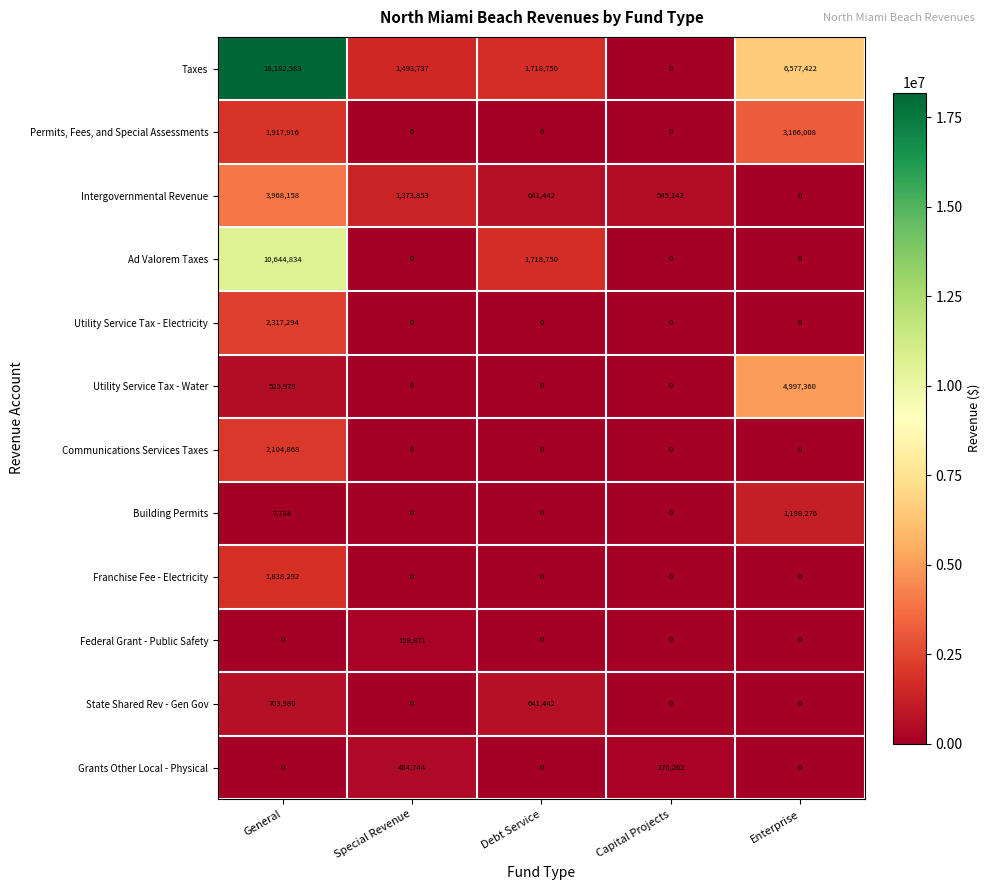

Is it true that Taxes equals 1718750 at Debt Service?

True